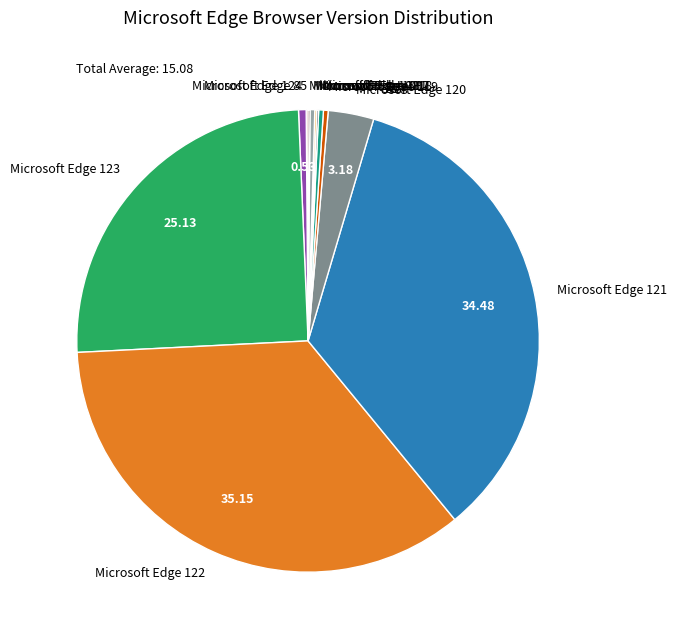

Is there any slice that represents more than half of the pie?

No